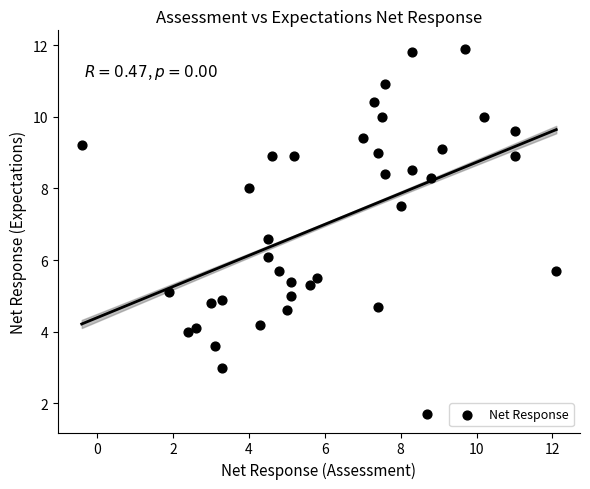

What is the range of Y values (max minus min)?

10.2